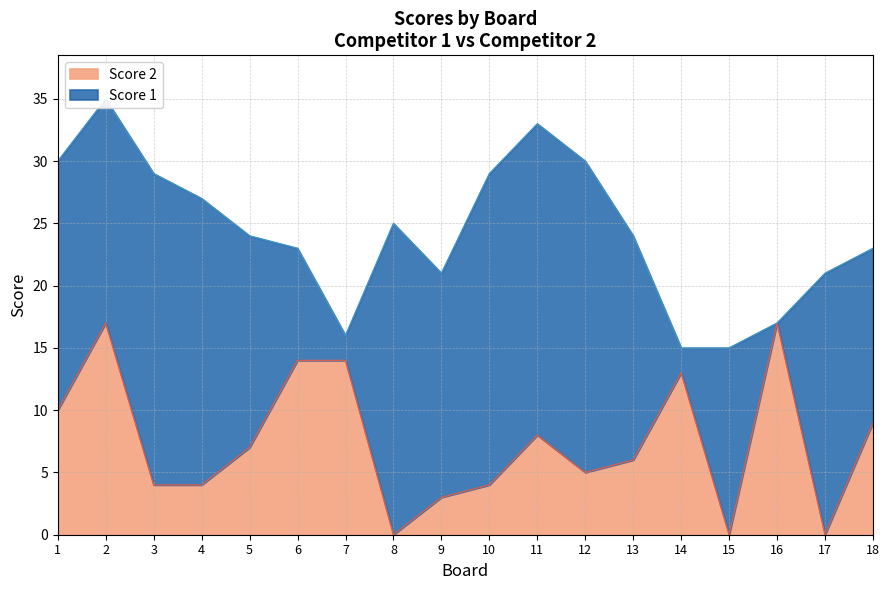

Rank the categories by value from highest to lowest.

2, 16, 6, 7, 14, 1, 18, 11, 5, 13, 12, 3, 4, 10, 9, 8, 15, 17